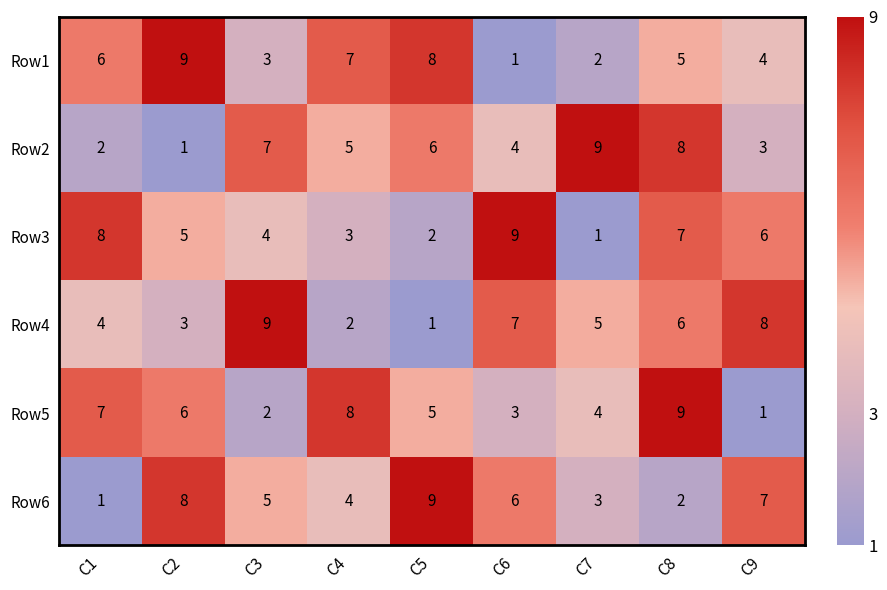

What is the difference between the maximum and minimum values in the Row1 series?

8